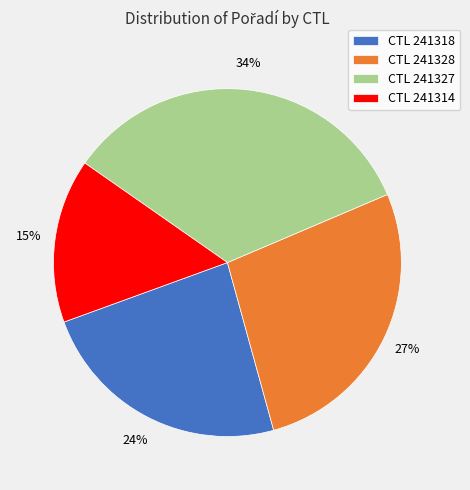

Do CTL 241318 and CTL 241328 together represent more than half of the pie?

Yes